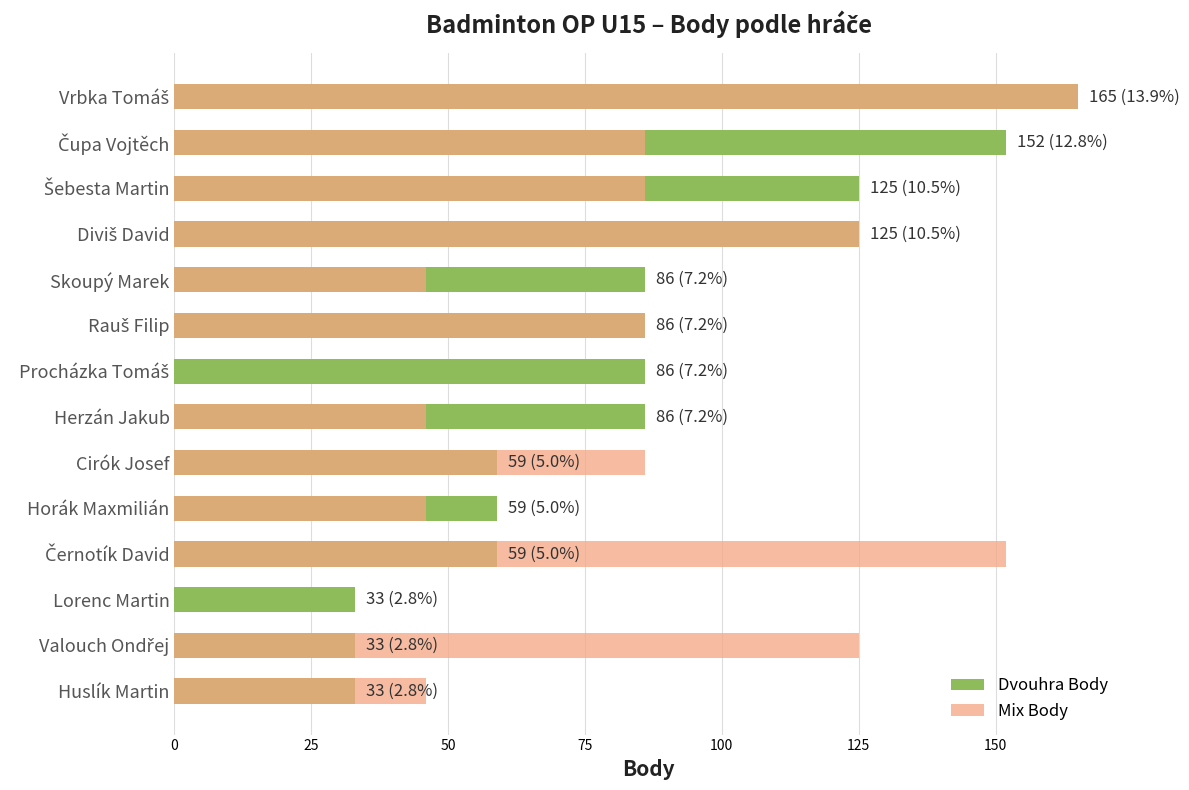

Read the Dvouhra Body value at Procházka Tomáš, to the nearest 10.

90